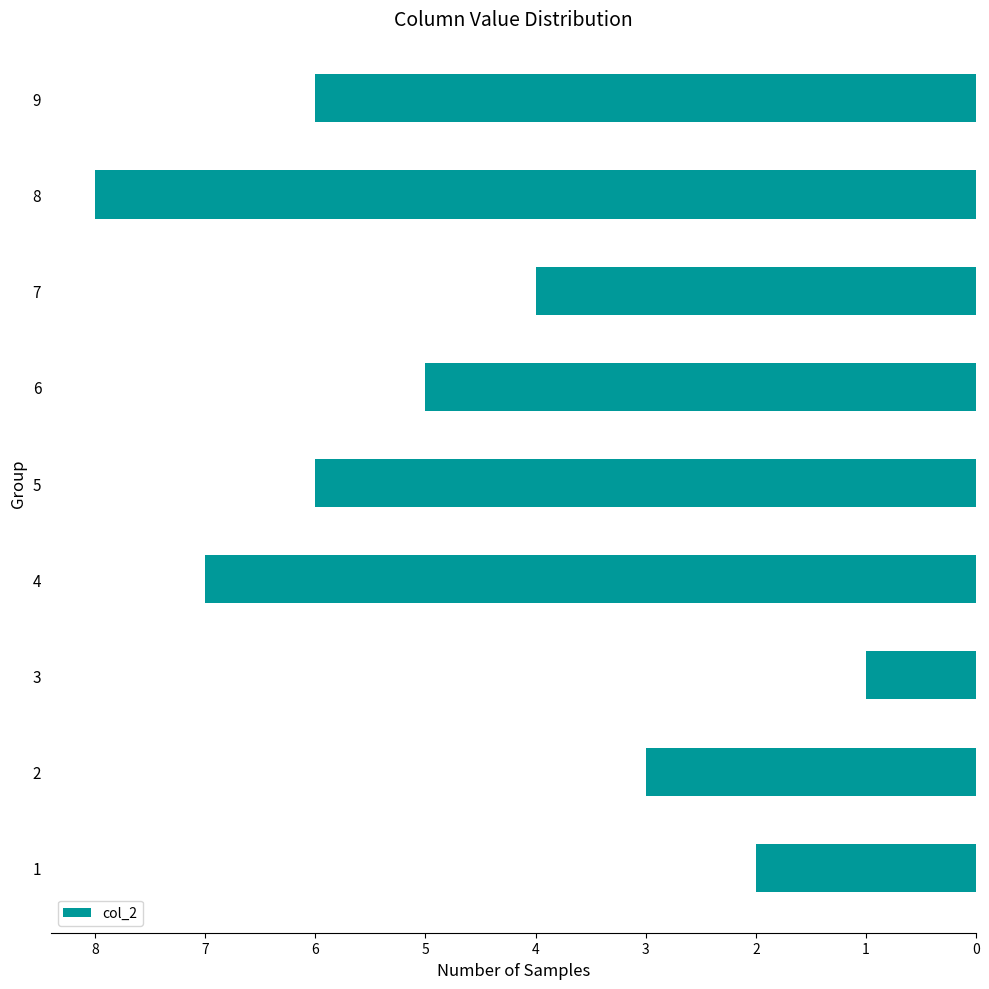

Between 8 and 6, which is larger?

8